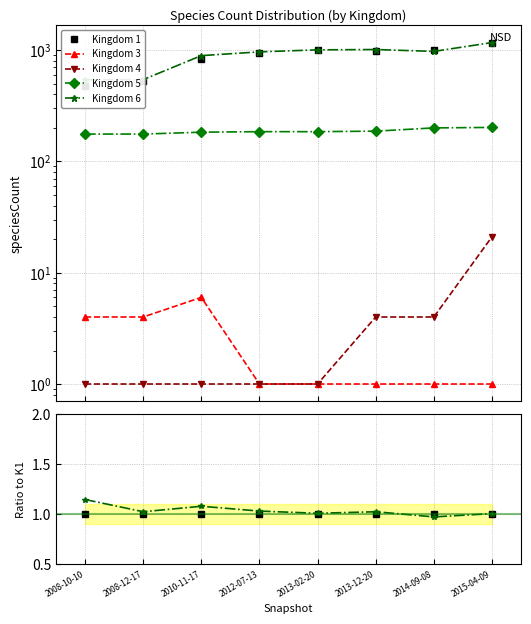

At how many categories does at least one series exceed 0?

8